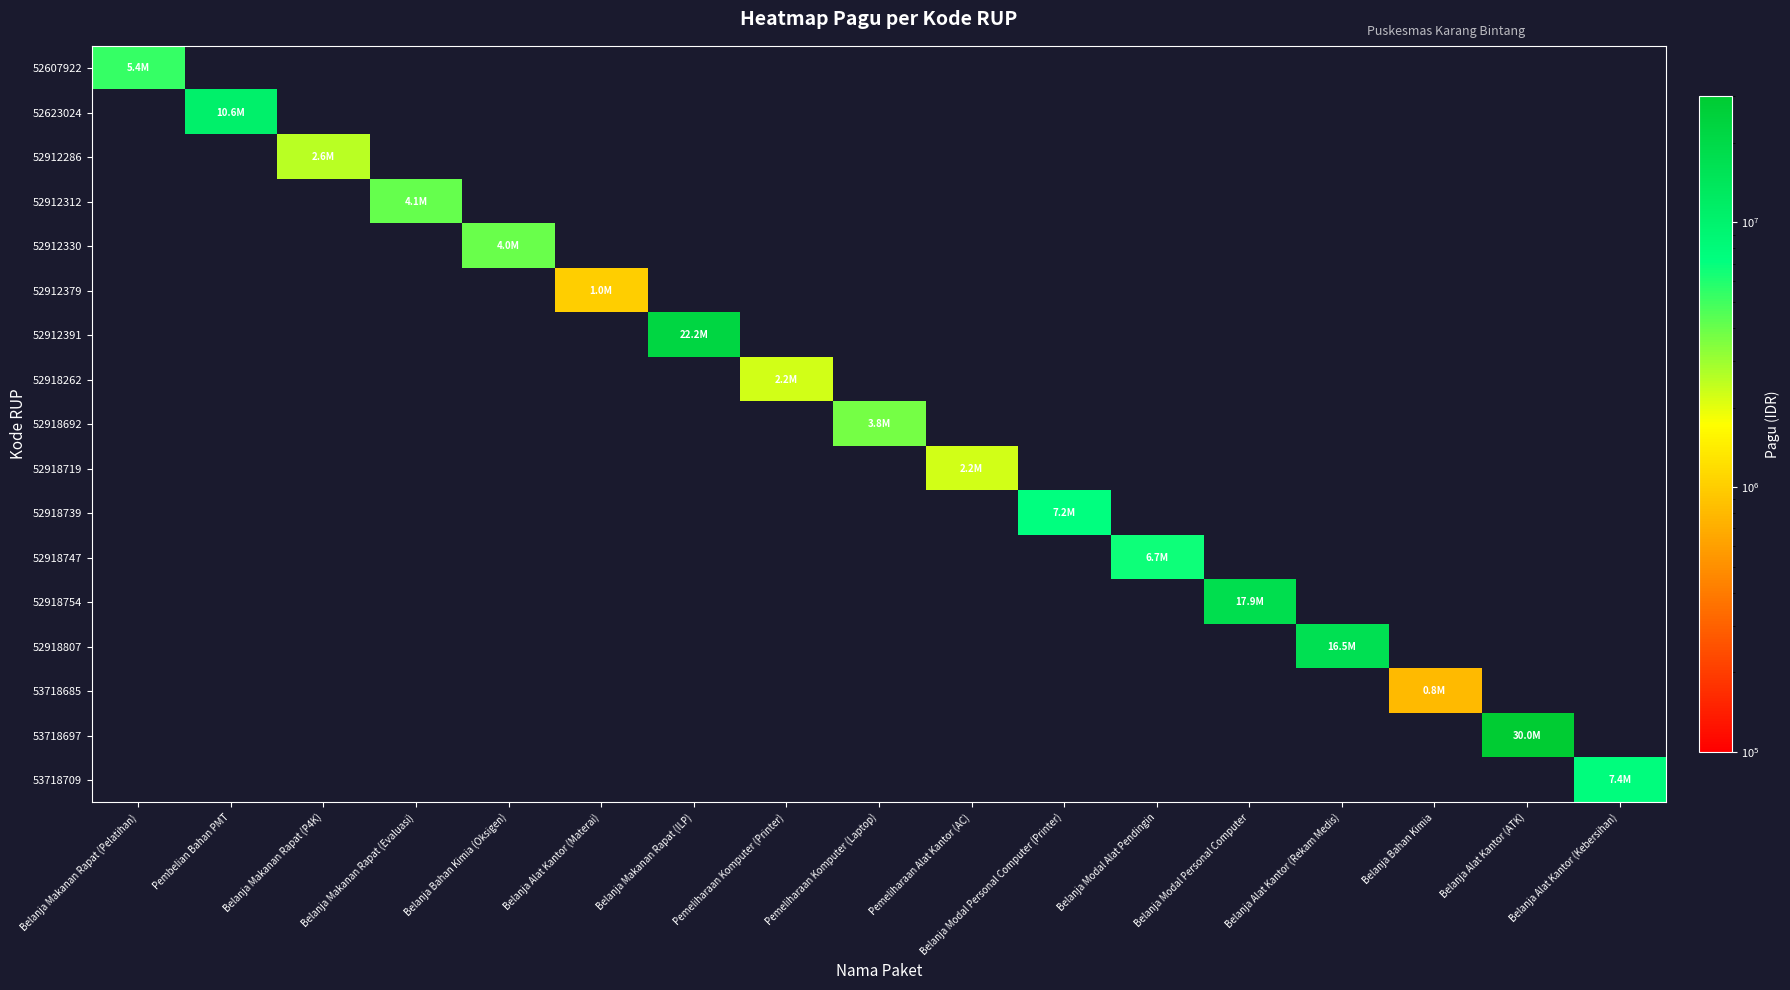

At how many categories does at least one series exceed 18821824?

2